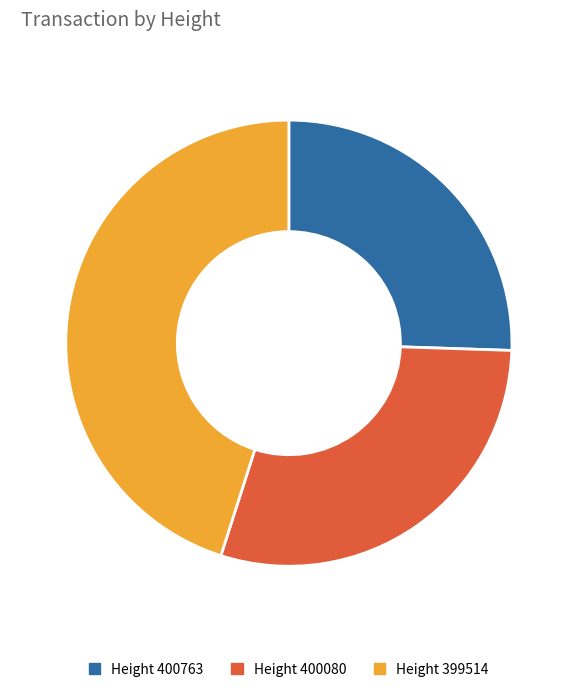

What is the ratio of the value at Height 399514 to the value at Height 400763?

1.8